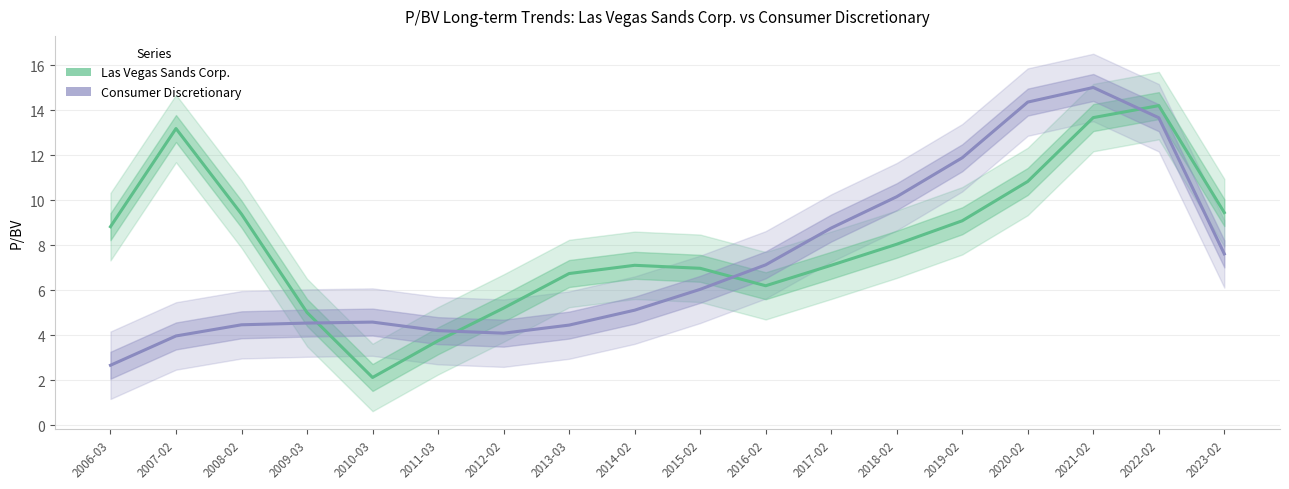

Between 2014-02 and 2007-02, which is larger?

2007-02